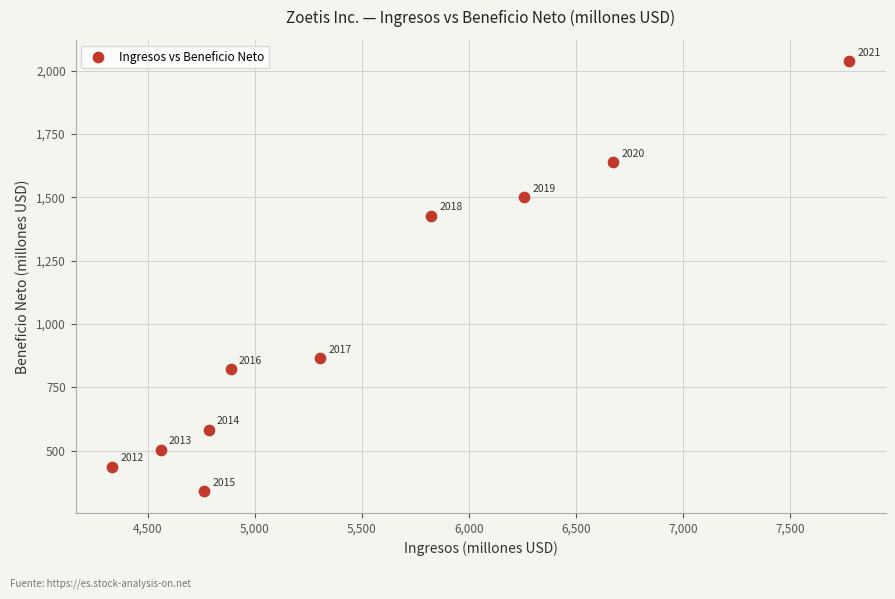

What Y value in the scatter plot is closest to 1188?

1428